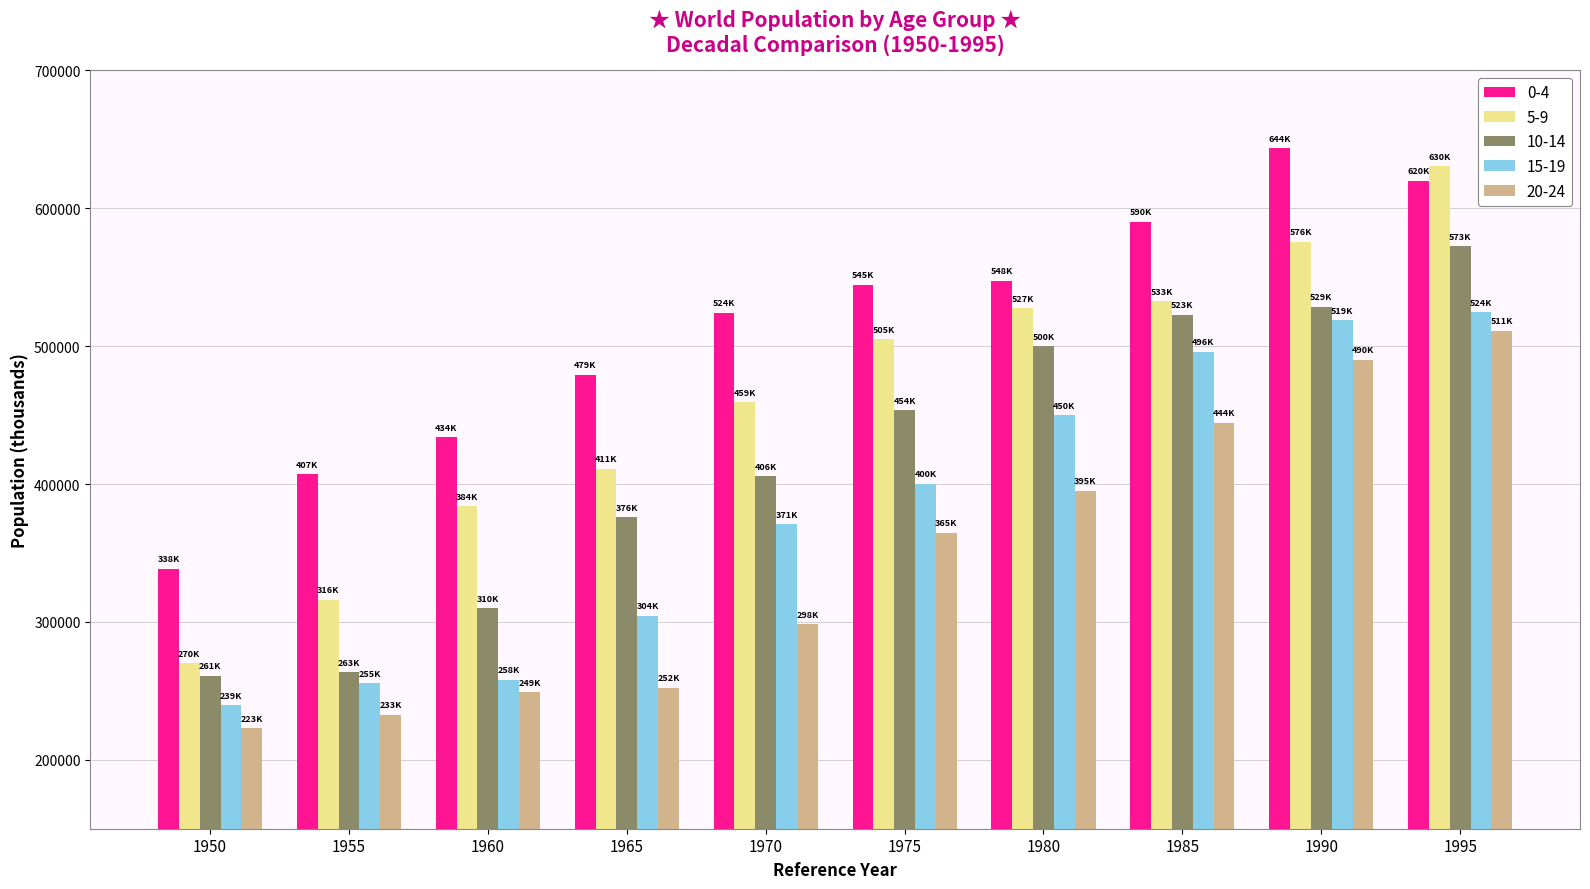

What is the value of the 20-24 bar at the 7th from the left?

395071.6